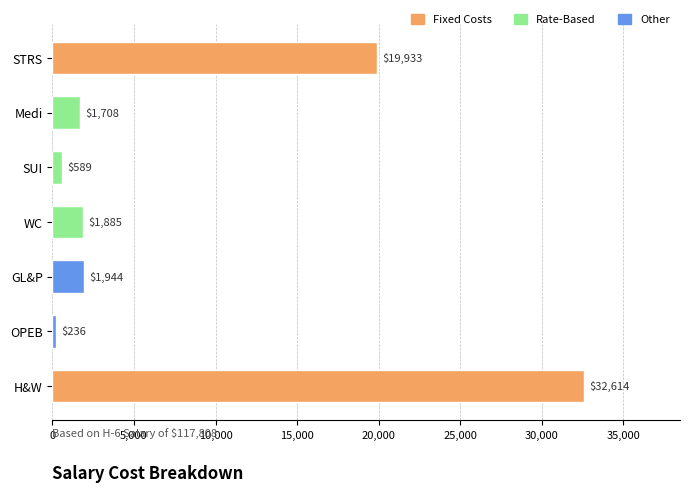

What is the change in value from STRS to H&W?

+12681